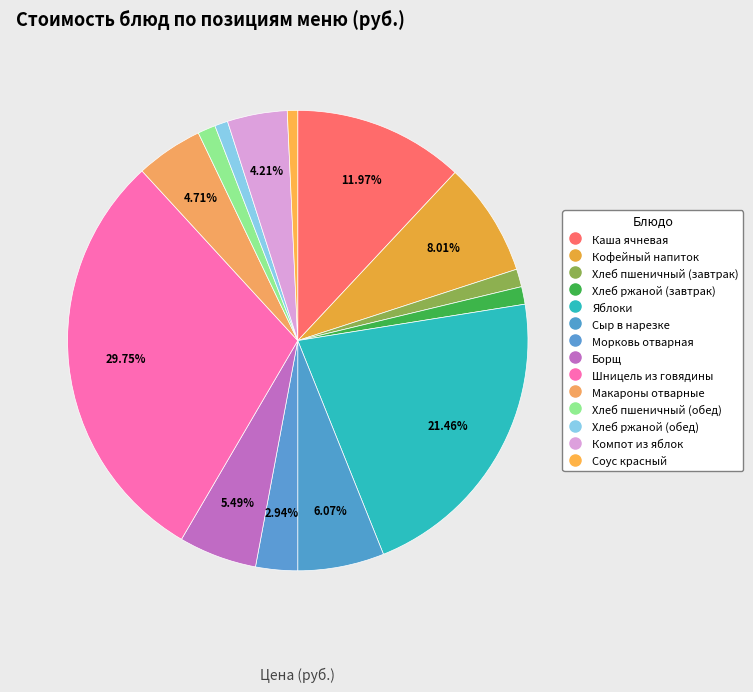

Is Хлеб пшеничный (обед) the majority of the pie?

No